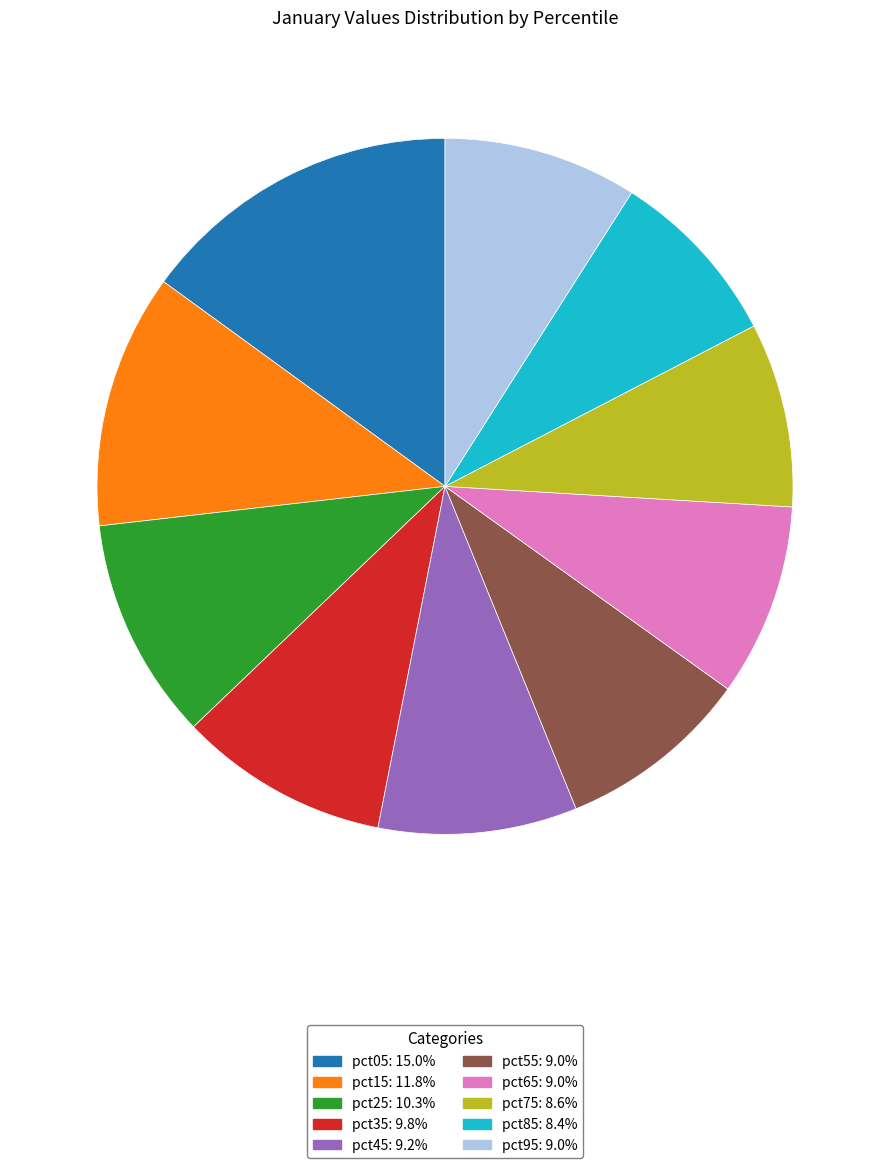

Which has a higher value, pct65 or pct85?

pct65